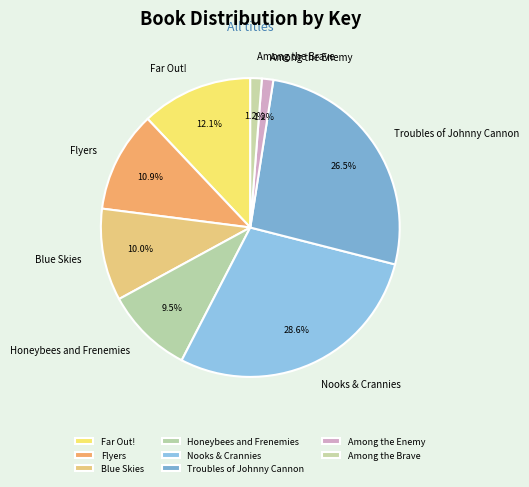

Combined, what portion of the pie is Troubles of Johnny Cannon and Nooks & Crannies?

55.1%